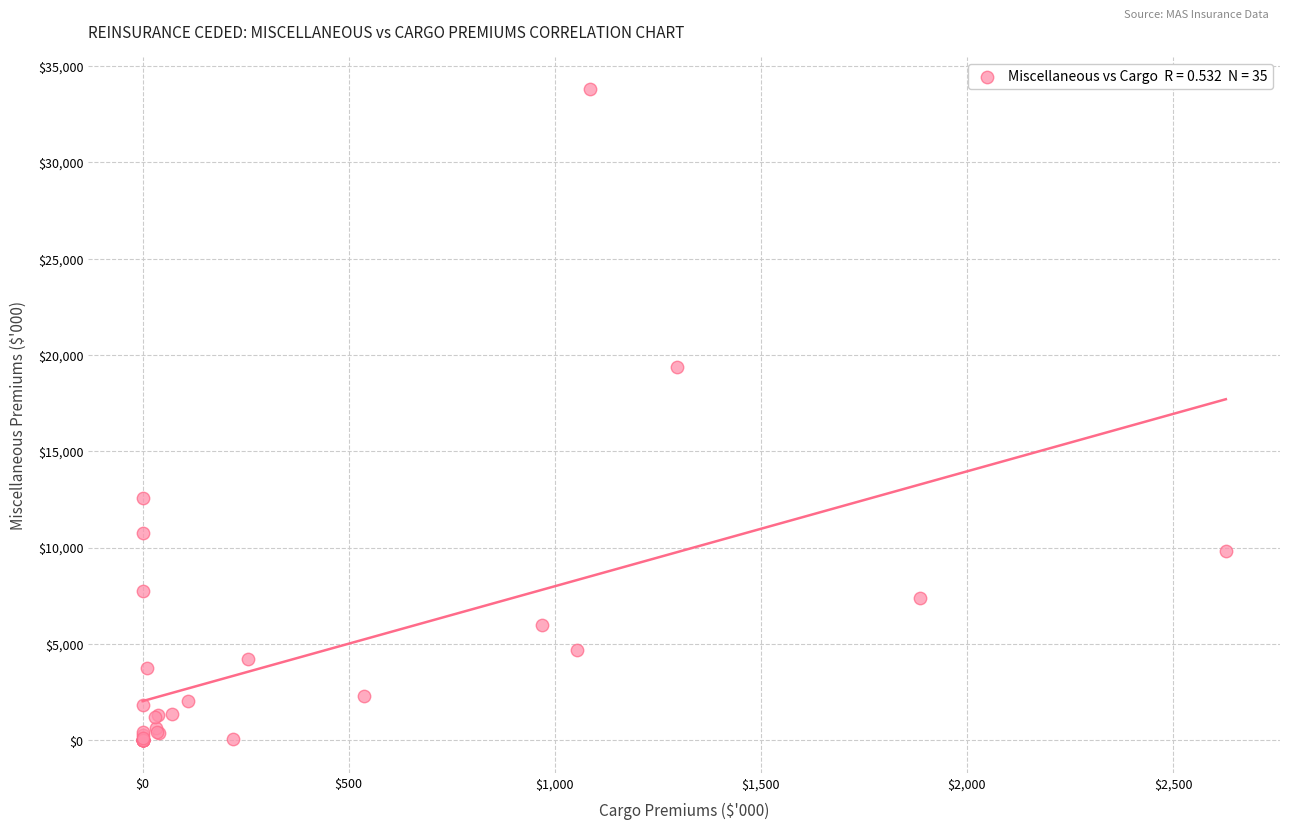

What Y value in the scatter plot is closest to 16890?

19352.7